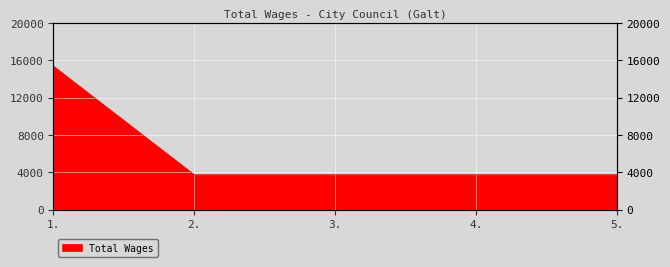

Is it true that the value at 5. is 3738?

True